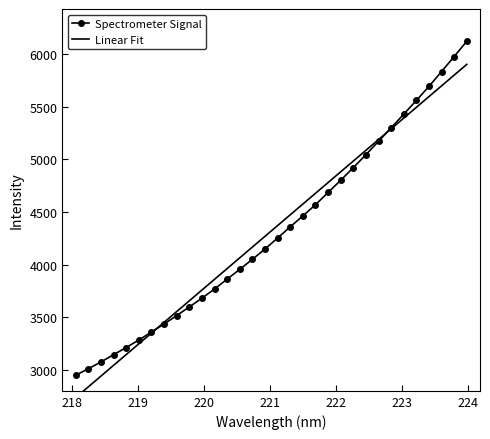

List the series in order of their peak value, lowest first.

Linear Fit, Spectrometer Signal